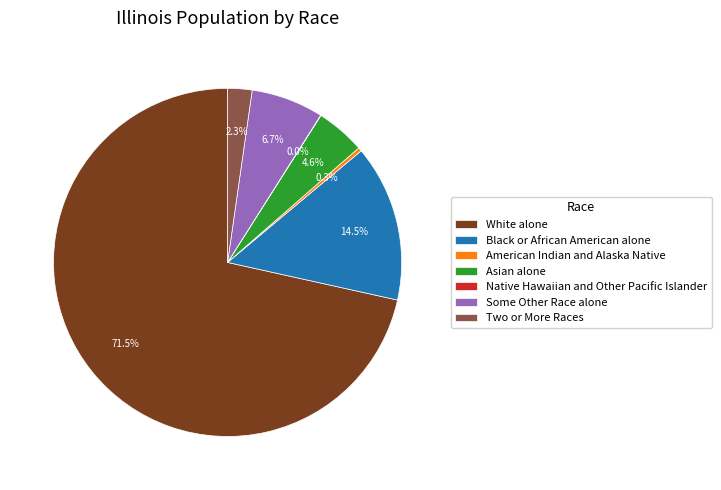

What is the majority slice?

White alone